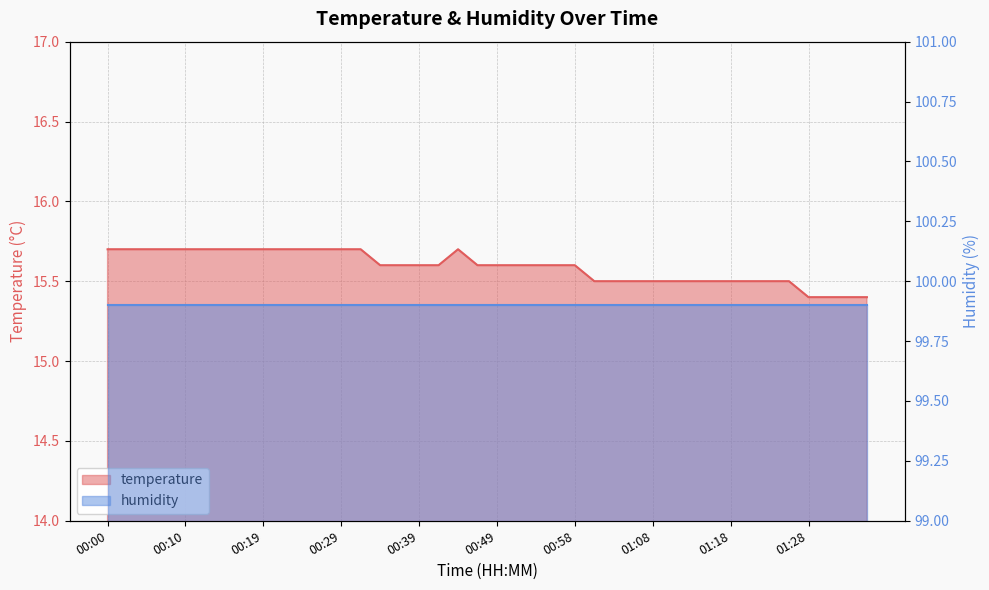

True or false: there are more than 0 points higher than both neighbors.

True